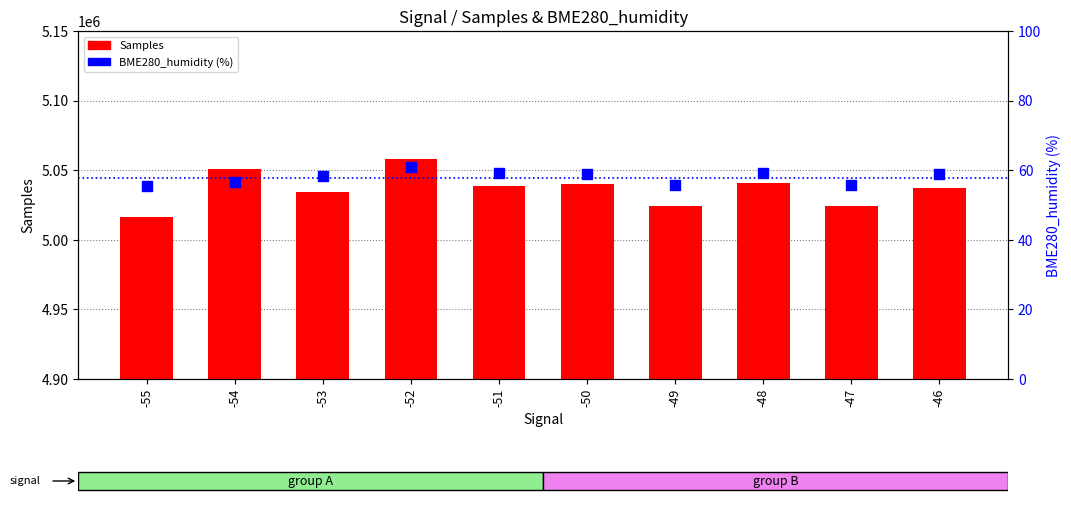

Which series has the widest spread of Y values?

Samples